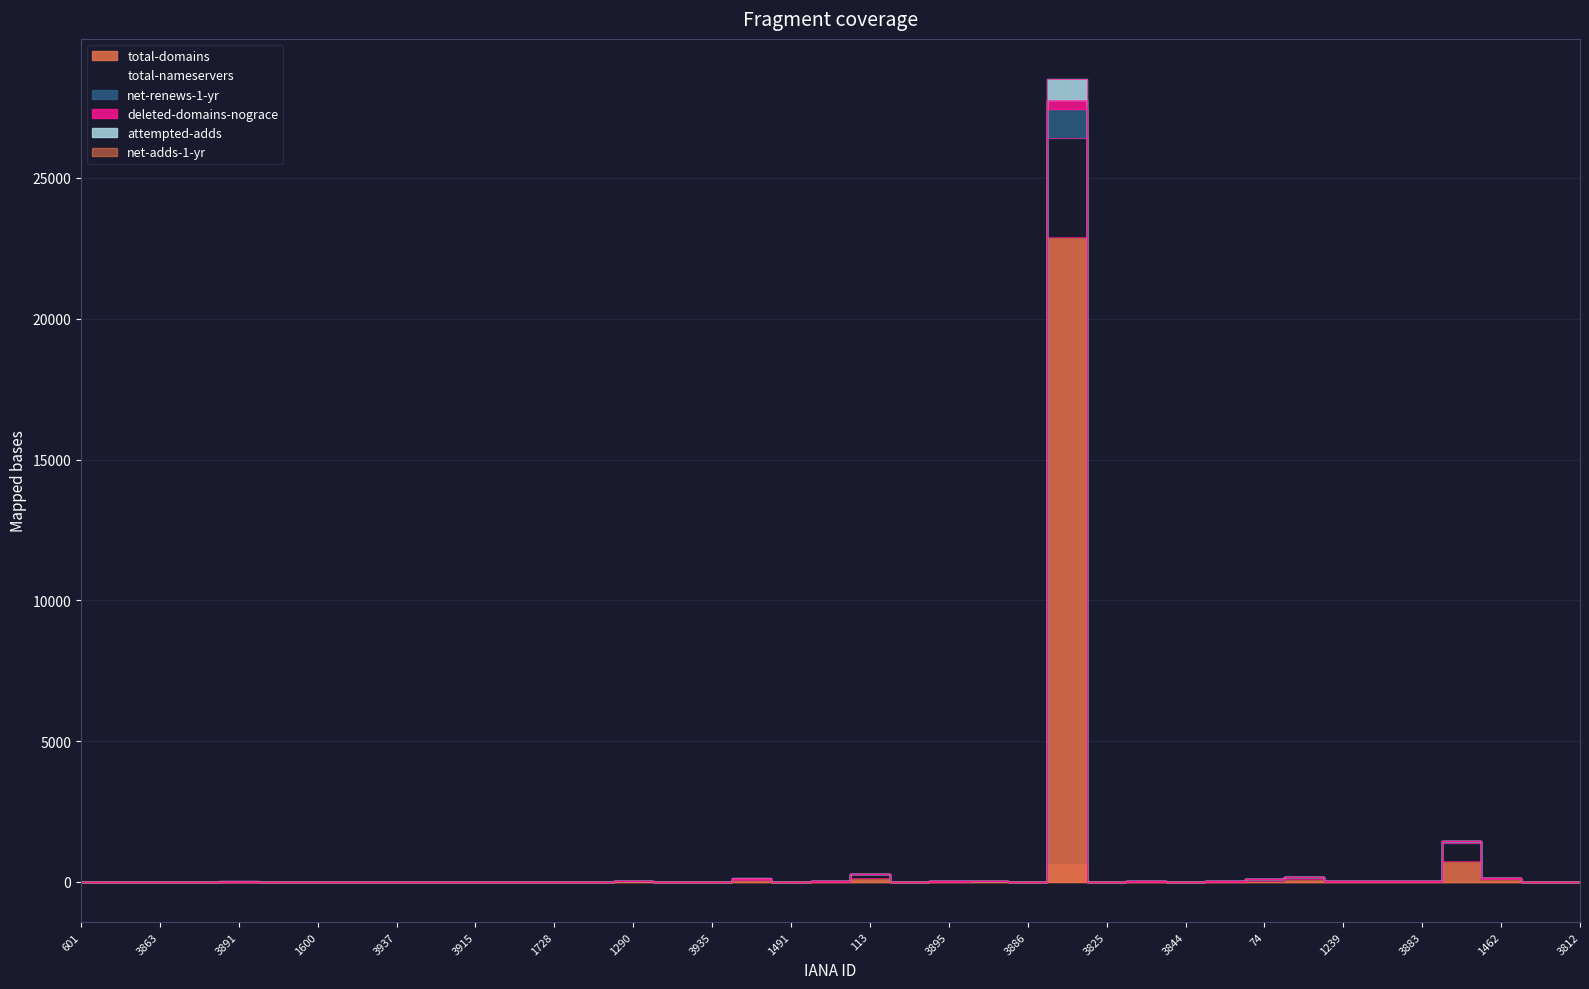

Reading left to right, what are all the values shown in this chart?

total-domains: 601=0	3882=0	3863=0	3976=0	3891=8	2482=0	1600=2	1480=1	3937=6	2487=0	3915=9	1375=5	1728=8	818=1	1290=32	3840=0	3935=6	13=77	1491=0	3906=13	113=138	1586=4	3895=12	1448=21	3886=0	146=22914	3825=0	1601=11	3844=0	3927=9	74=50	463=88	1239=10	244=6	3883=6	48=732	1462=116	3768=0	3812=0
total-nameservers: 601=0	3882=0	3863=0	3976=0	3891=14	2482=0	1600=6	1480=3	3937=10	2487=0	3915=13	1375=11	1728=12	818=3	1290=37	3840=0	3935=10	13=119	1491=0	3906=17	113=280	1586=10	3895=20	1448=31	3886=0	146=26430	3825=0	1601=27	3844=0	3927=17	74=87	463=169	1239=30	244=27	3883=15	48=1394	1462=126	3768=0	3812=0
net-renews-1-yr: 601=0	3882=0	3863=0	3976=0	3891=26	2482=0	1600=6	1480=3	3937=10	2487=0	3915=14	1375=11	1728=13	818=3	1290=37	3840=0	3935=10	13=123	1491=0	3906=25	113=288	1586=10	3895=20	1448=34	3886=0	146=28513	3825=0	1601=30	3844=0	3927=30	74=90	463=175	1239=30	244=27	3883=16	48=1459	1462=138	3768=0	3812=0
net-adds-1-yr: 601=0	3882=0	3863=0	3976=0	3891=14	2482=0	1600=6	1480=3	3937=10	2487=0	3915=13	1375=11	1728=13	818=3	1290=37	3840=0	3935=10	13=121	1491=0	3906=18	113=282	1586=10	3895=20	1448=33	3886=0	146=27765	3825=0	1601=27	3844=0	3927=17	74=90	463=173	1239=30	244=27	3883=16	48=1456	1462=131	3768=0	3812=0
deleted-domains-nograce: 601=0	3882=0	3863=0	3976=0	3891=14	2482=0	1600=6	1480=3	3937=10	2487=0	3915=13	1375=11	1728=13	818=3	1290=37	3840=0	3935=10	13=121	1491=0	3906=17	113=280	1586=10	3895=20	1448=33	3886=0	146=27447	3825=0	1601=27	3844=0	3927=17	74=89	463=171	1239=30	244=27	3883=16	48=1440	1462=129	3768=0	3812=0